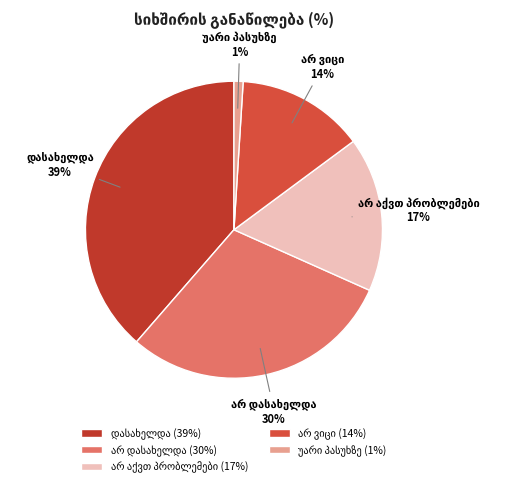

Rank the categories by value from highest to lowest.

დასახელდა, არ დასახელდა, არ აქვთ პრობლემები, არ ვიცი, უარი პასუხზე